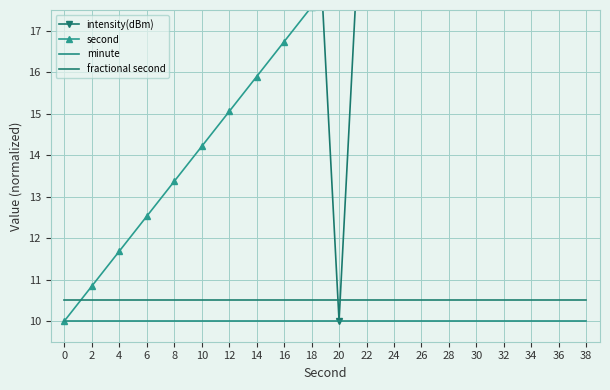

What is the minimum value for second?

10.0